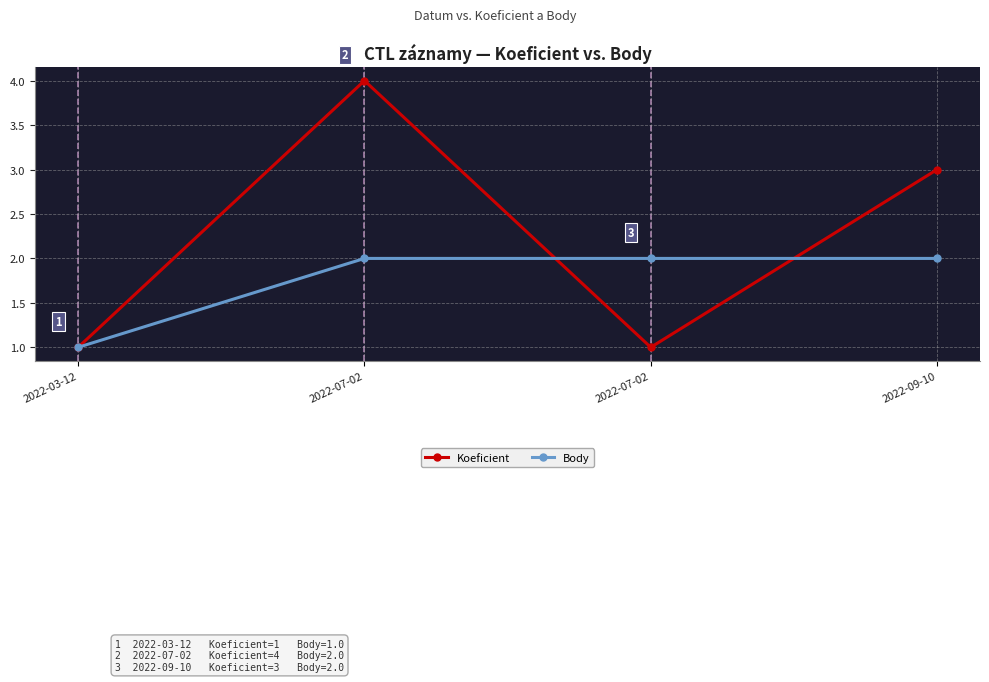

After their last crossing, which series has the higher values: Body or Koeficient?

Koeficient